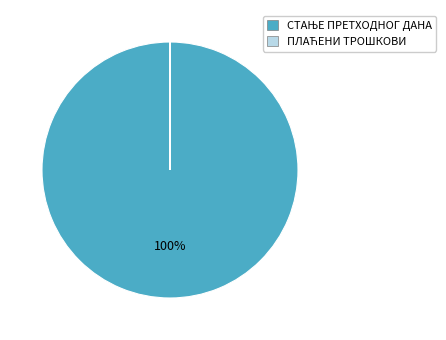

Does any single category account for the majority?

Yes